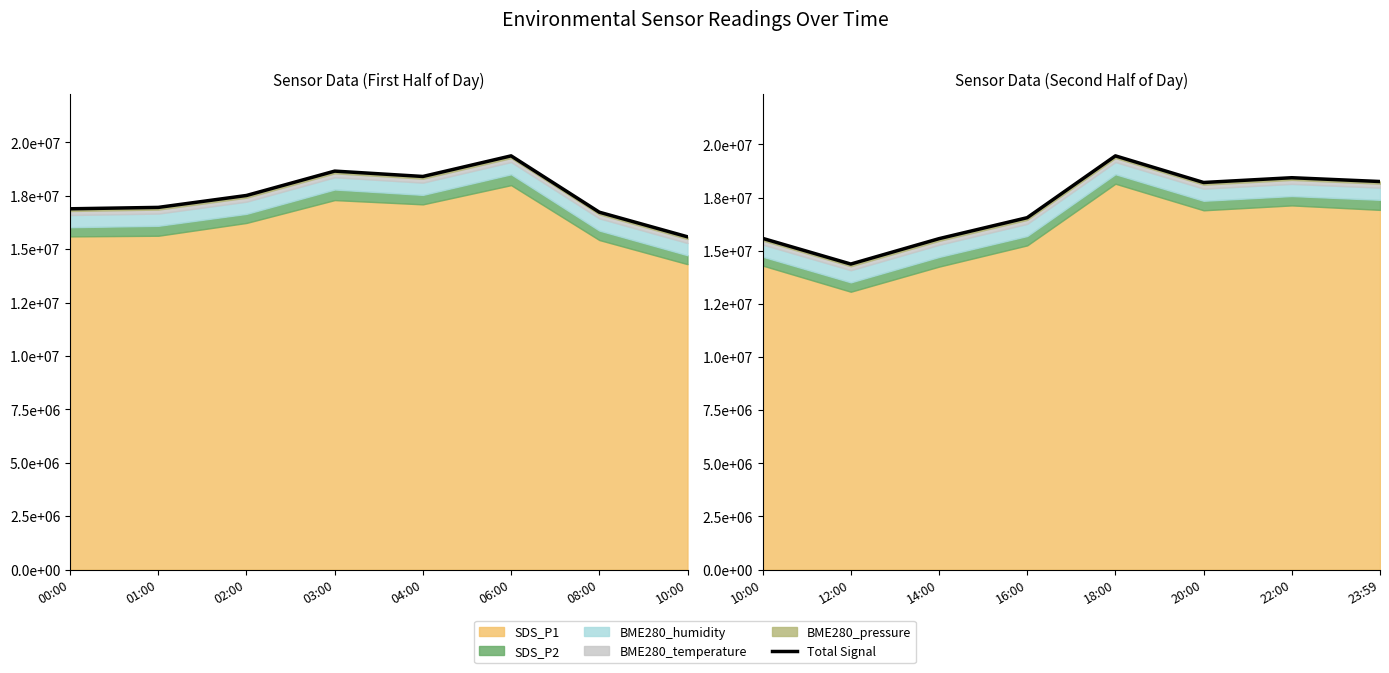

How many lines are shown in the chart?

1